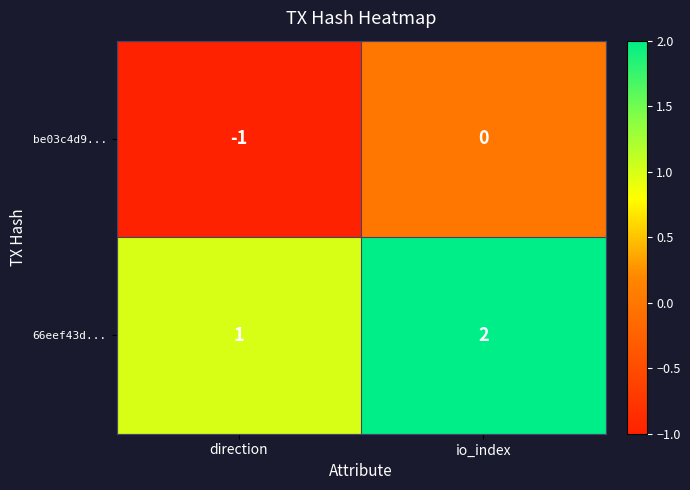

At which category does the chart reach its minimum across all series?

direction